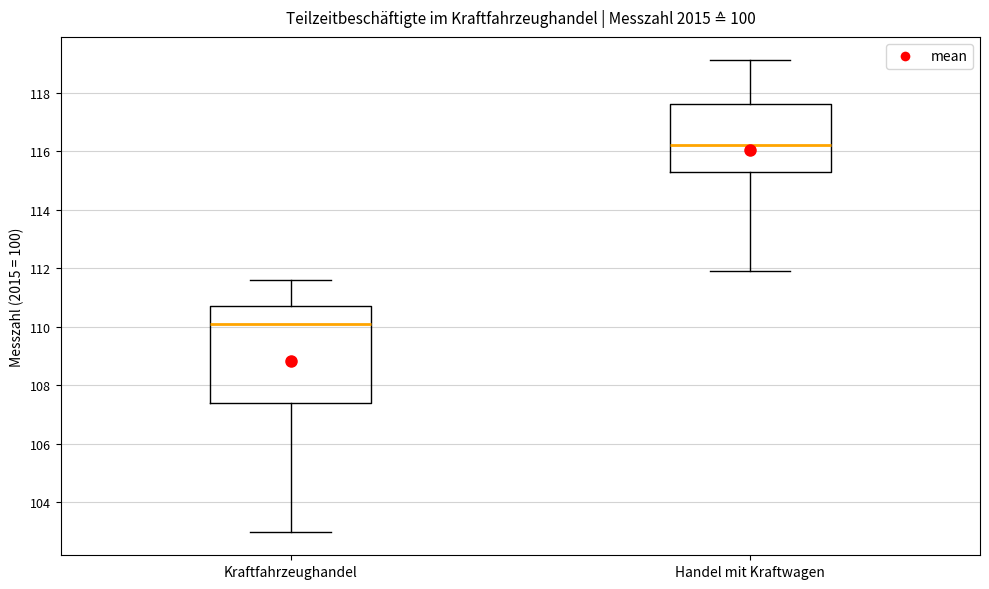

Which box is the tallest, from its lower edge to its upper edge?

Kraftfahrzeughandel